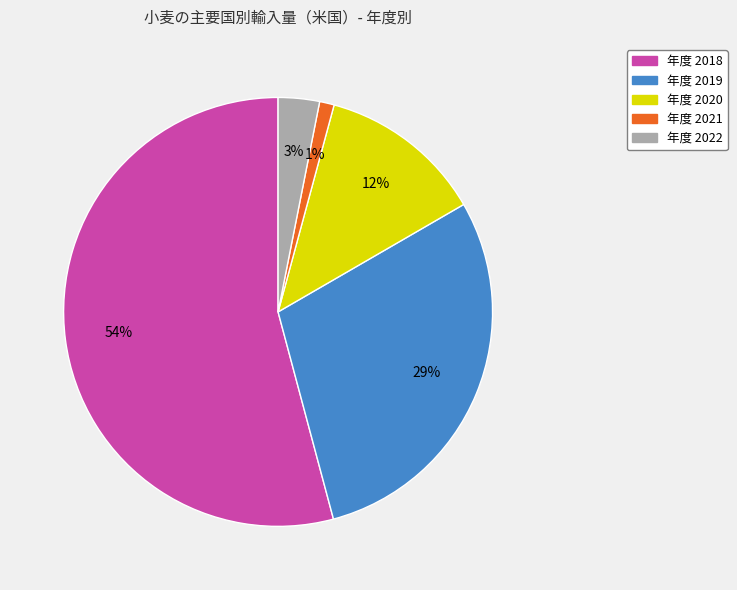

How many segments does this pie chart have?

5